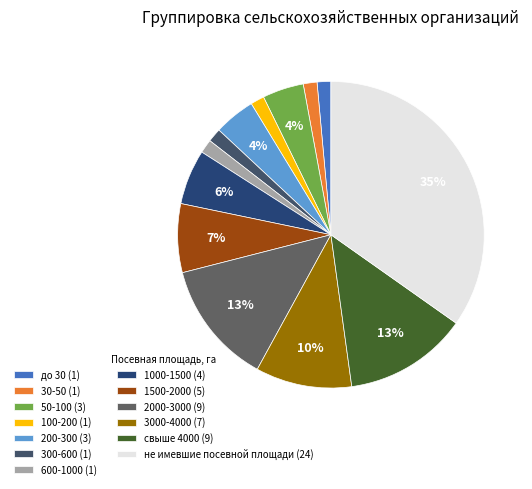

Between 1500-2000 and 200-300, which is larger?

1500-2000